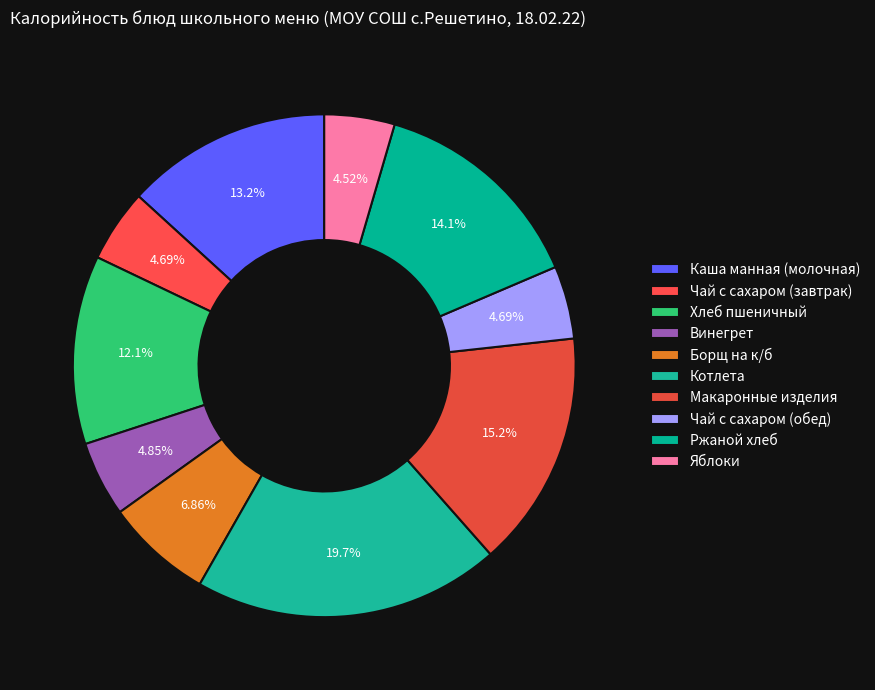

How many slices are in this pie chart?

10